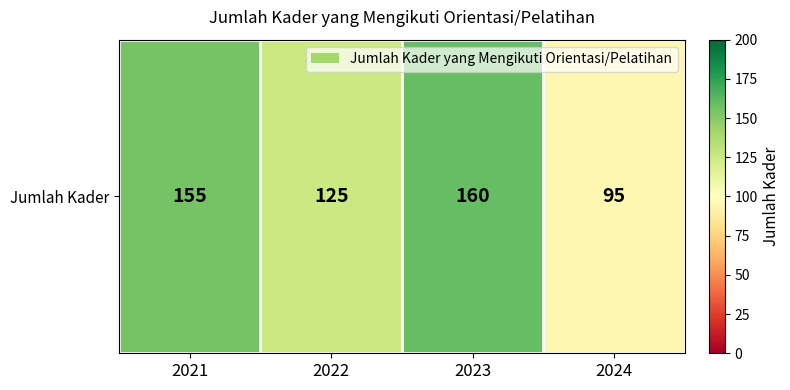

At which label does the data first exceed 155?

2023